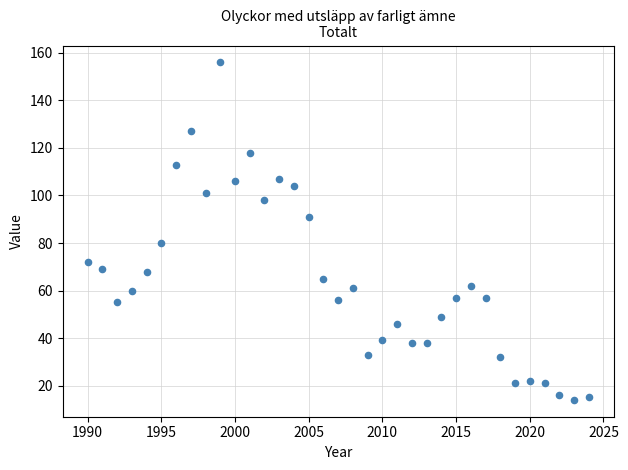

What is the range of Y values (max minus min)?

142